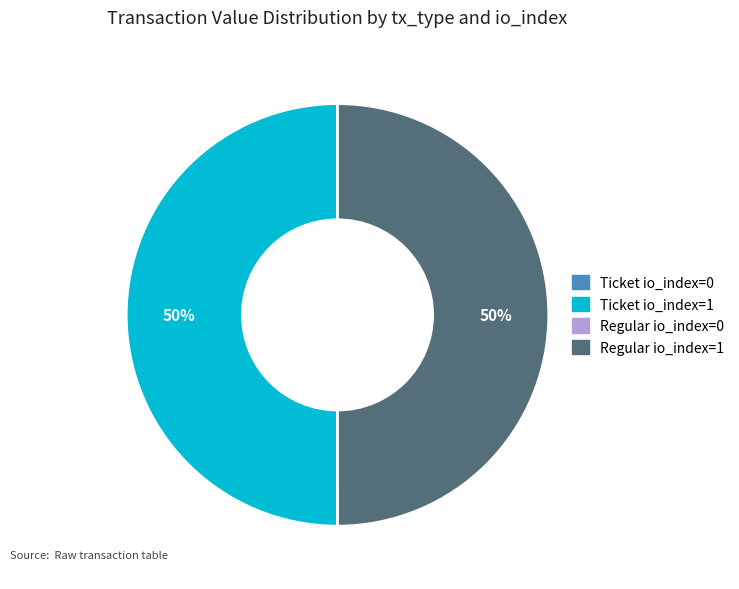

To the nearest percent, what is the difference between the largest and smallest slice percentages?

50%